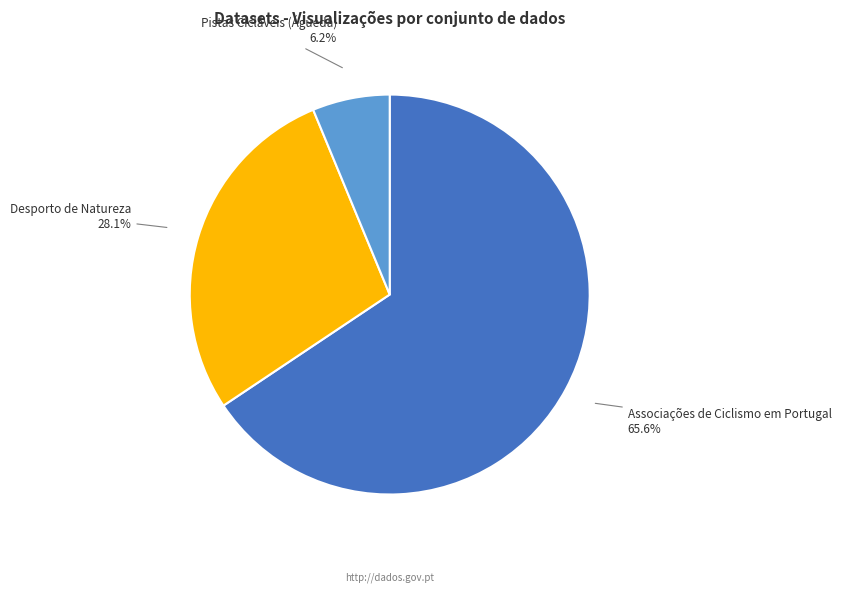

To the nearest percent, what is the difference between the largest and smallest slice percentages?

59%